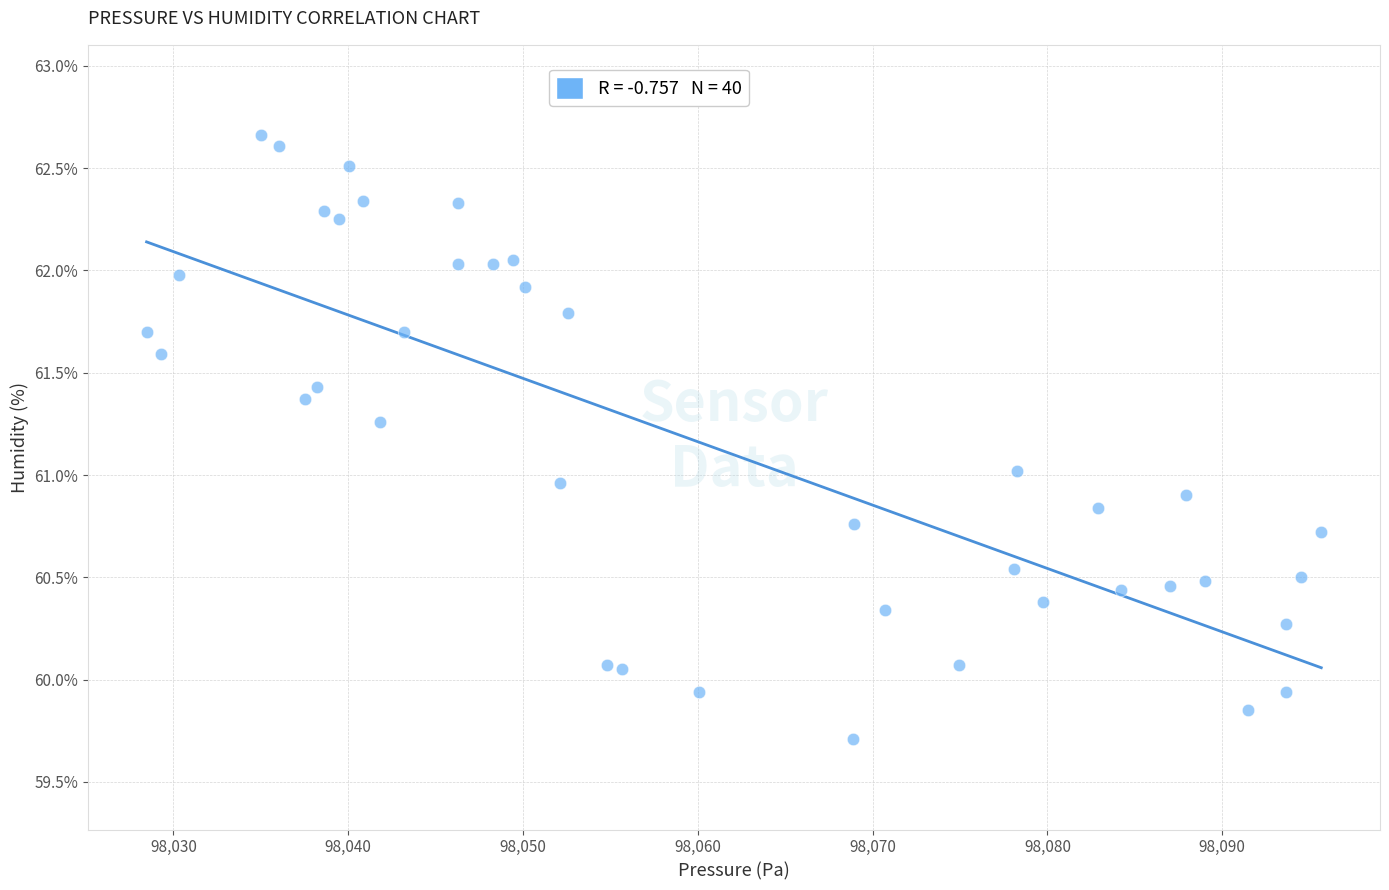

What is the range of X values (max minus min)?

67.2